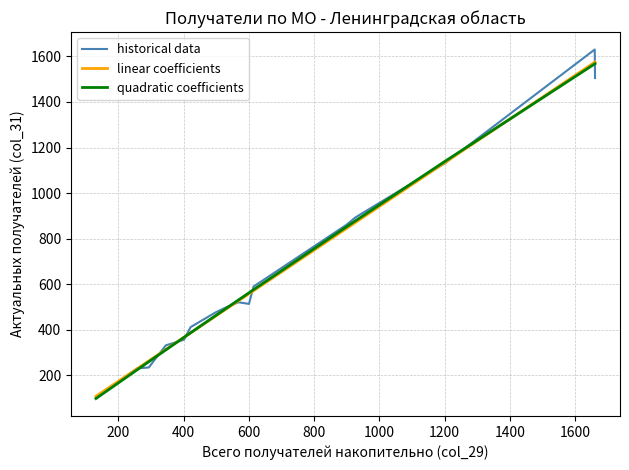

What is the highest value of the historical data series?

1630.0